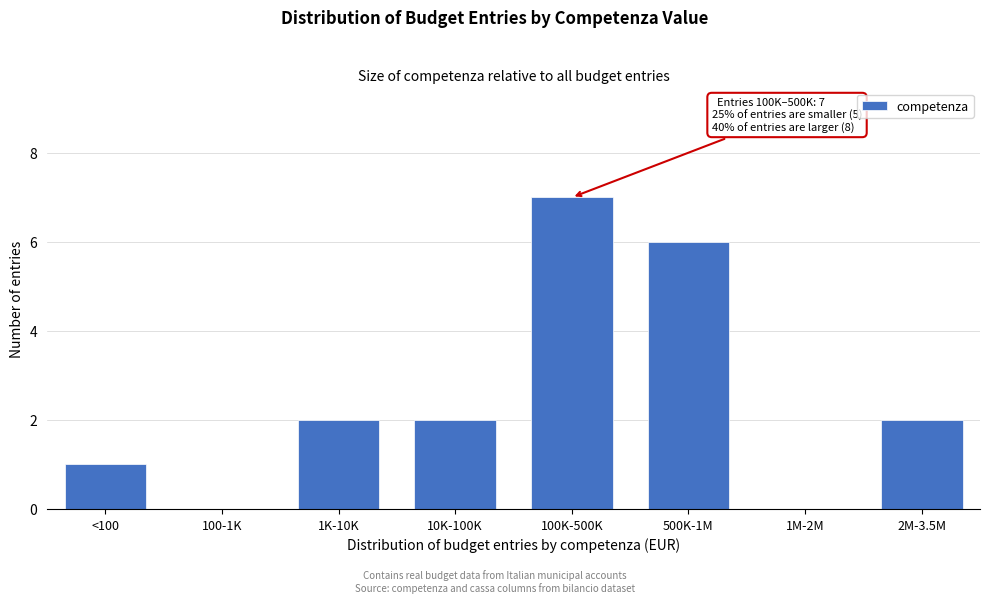

Reading left to right, transcribe all the data shown in this chart.

<100=1	100-1K=0	1K-10K=2	10K-100K=2	100K-500K=7	500K-1M=6	1M-2M=0	2M-3.5M=2